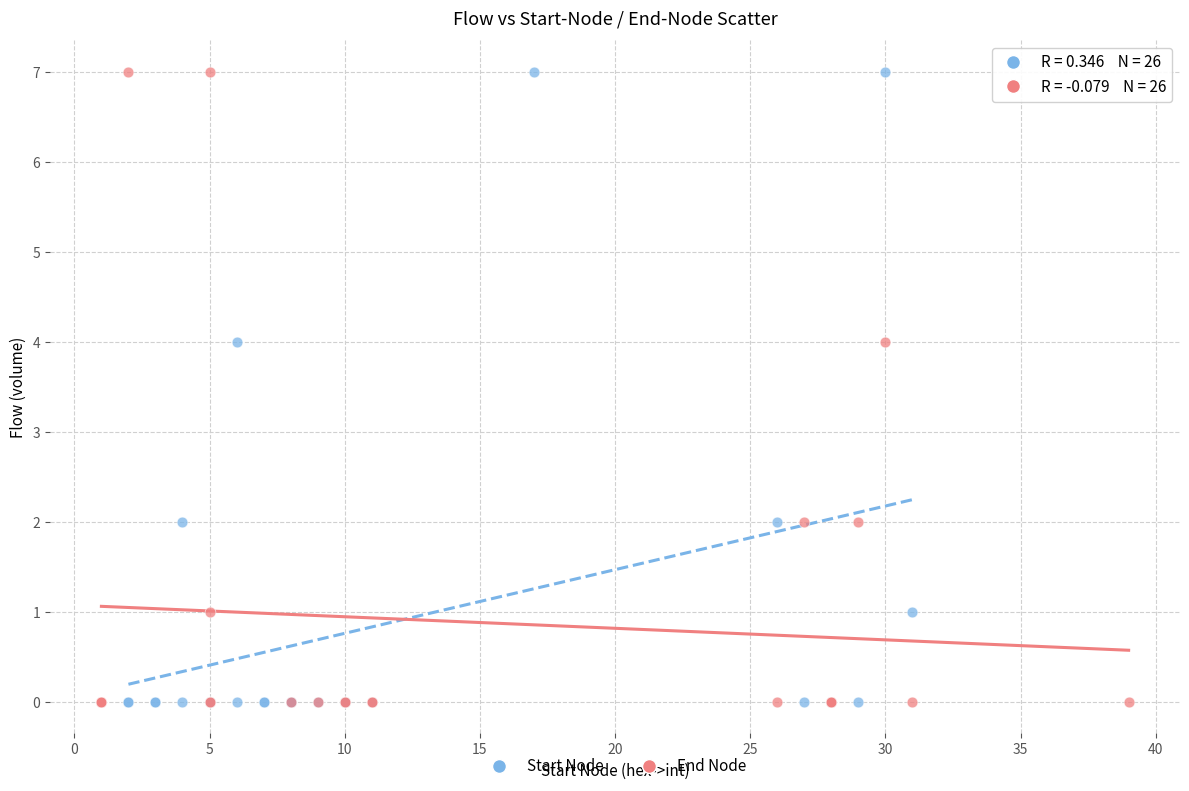

What are all the series names shown in the legend?

Start Node, End Node